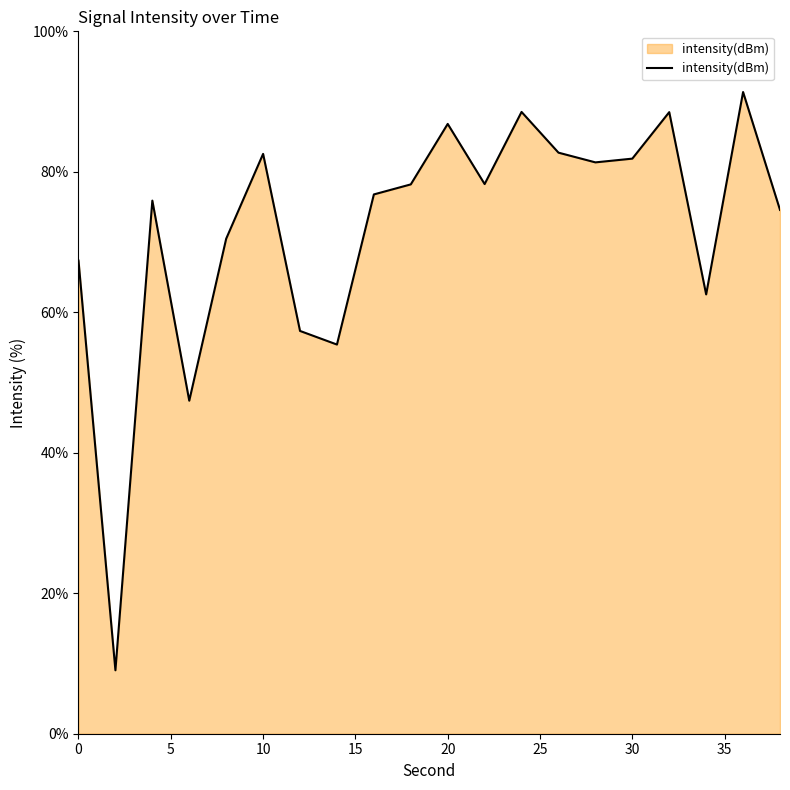

What is the difference between the maximum and minimum values?

82.3